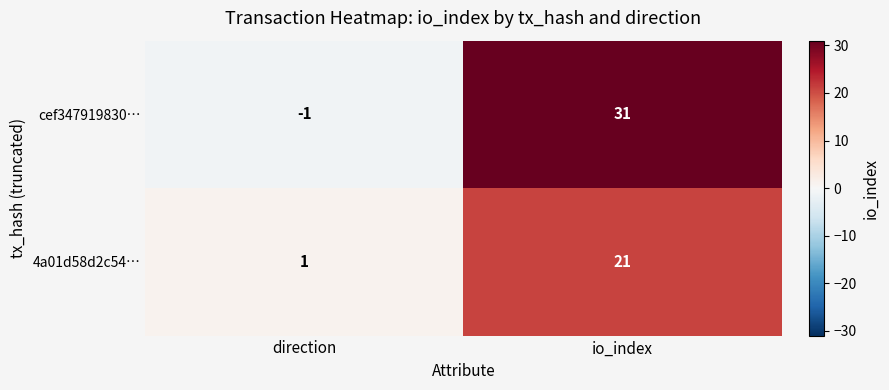

Reading right to left, extract all data points from this chart.

cef347919830…: 31	-1
4a01d58d2c54…: 21	1